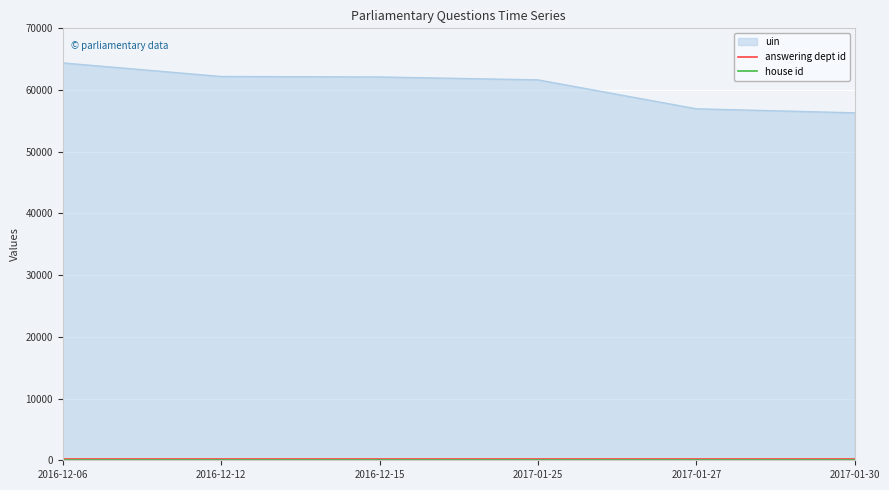

How many lines are shown in the chart?

3